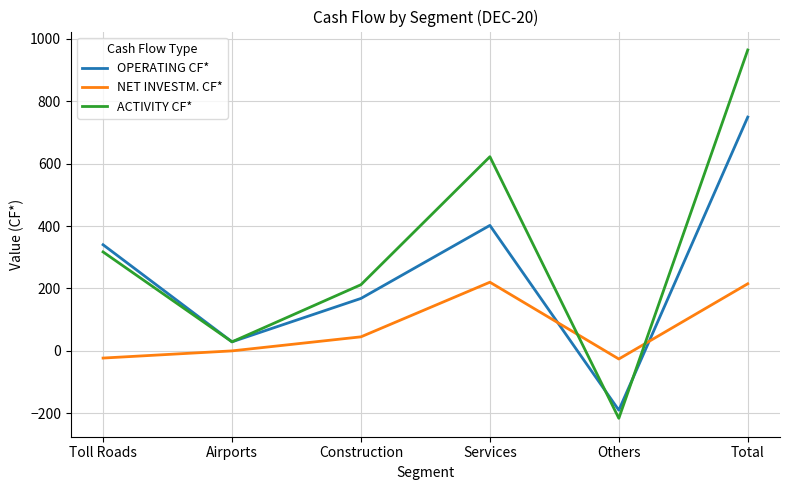

Is this an area chart (filled region under the line)?

No